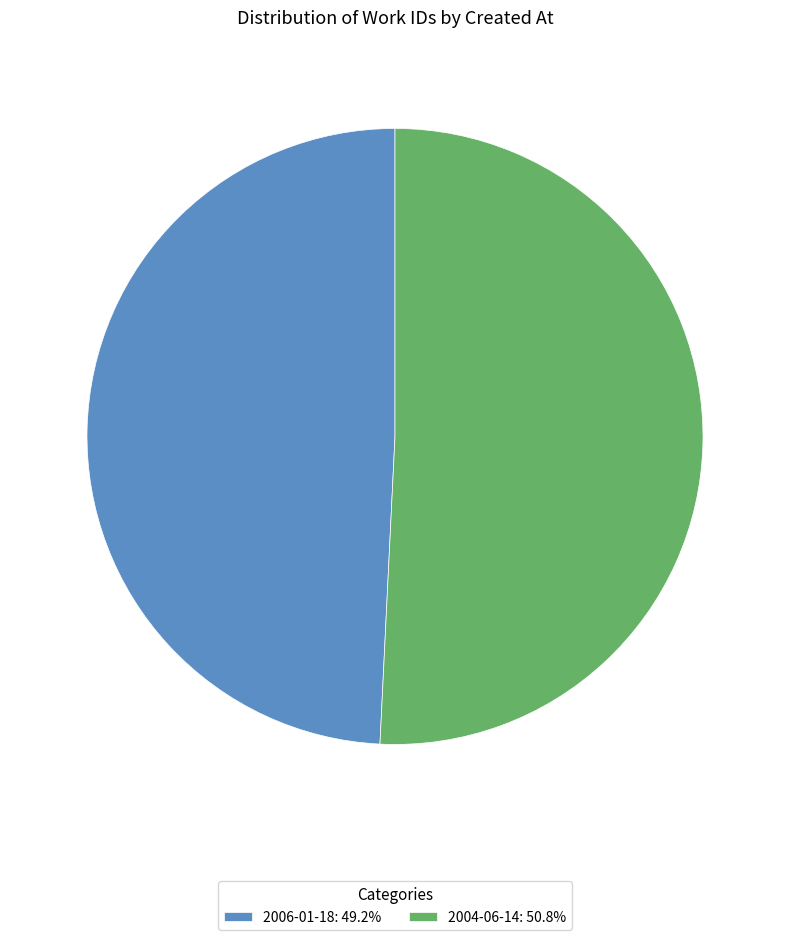

How many slices are in this pie chart?

2